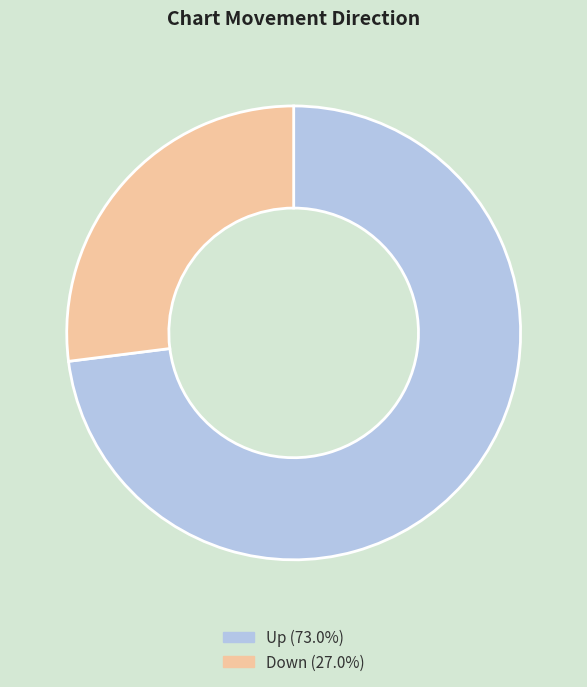

Count the number of slices in the pie.

2